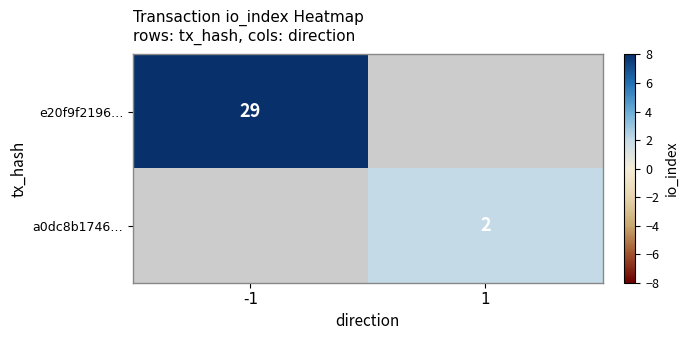

How many categories are shown in the chart?

2